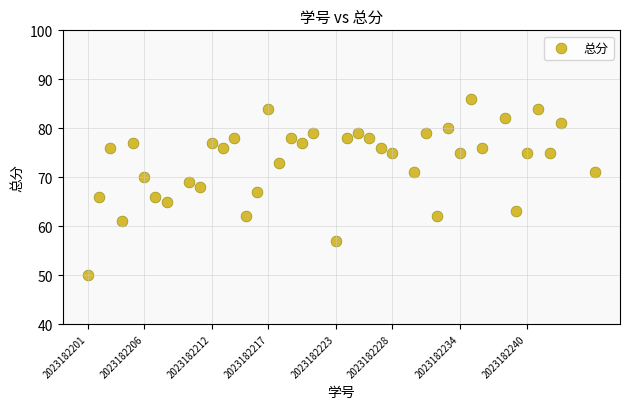

What is the range of Y values (max minus min)?

36